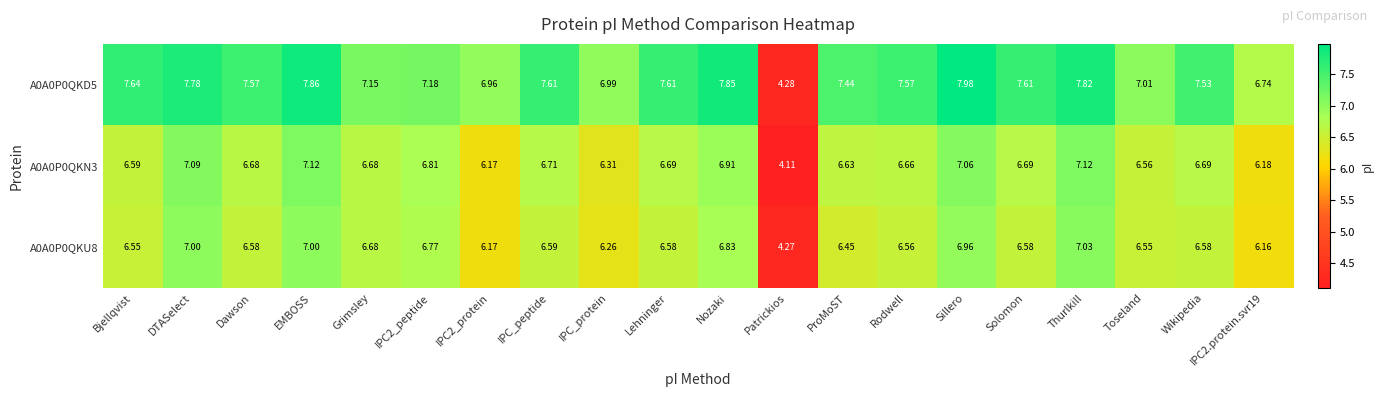

What is the maximum value shown in the chart?

8.0